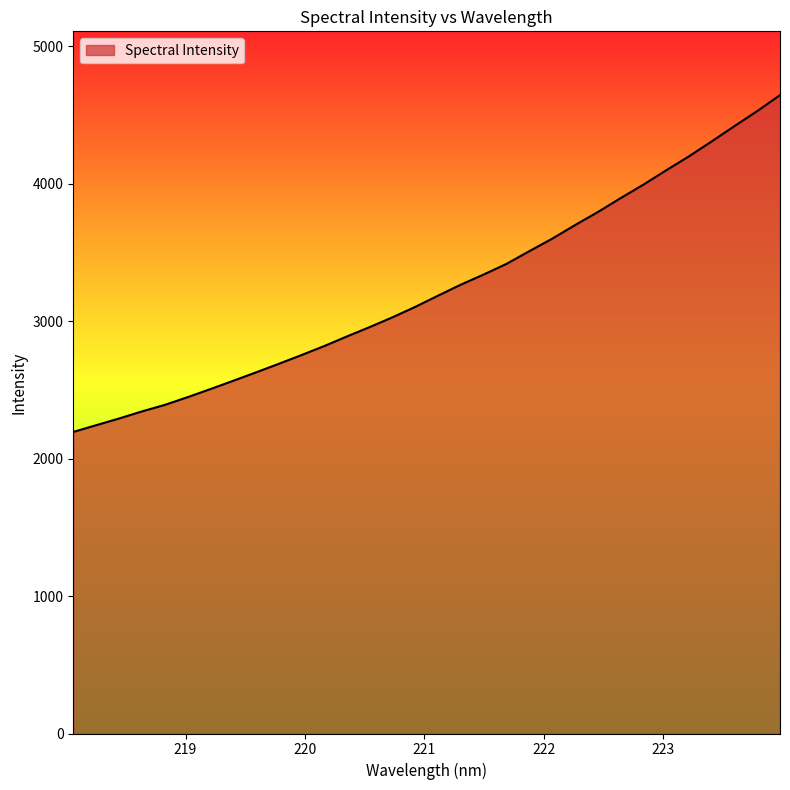

How many lines are shown in the chart?

1